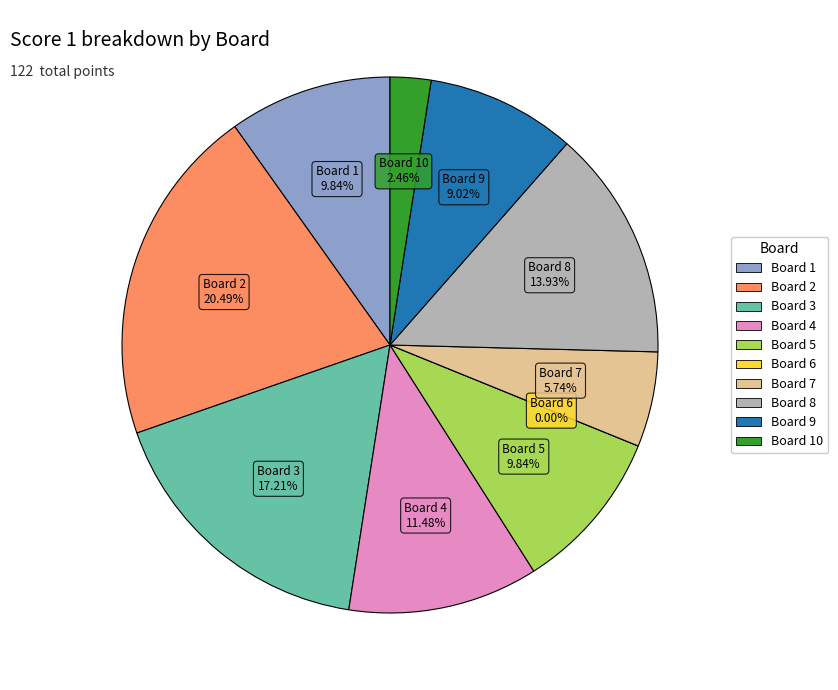

Count the number of slices in the pie.

10